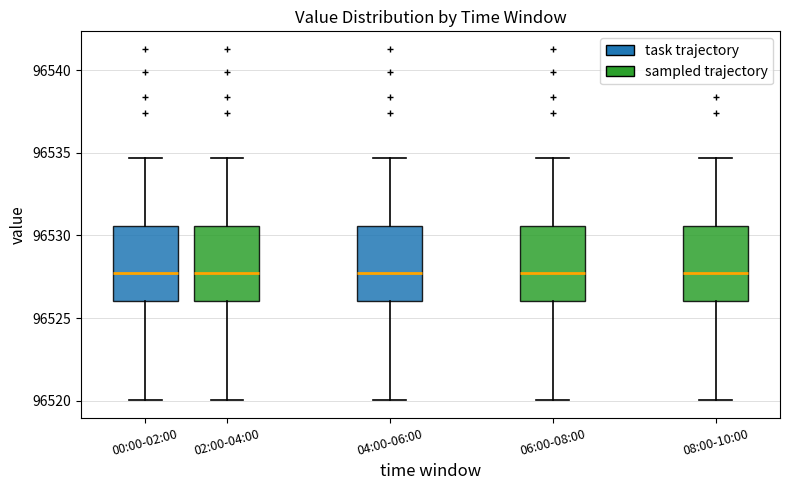

Reading left to right, transcribe this box plot: for each box, give where its median line is, the range the box spans, and where its two whiskers end, as read against the y-axis. The values are not printed on the chart, so give them approximately, as read against the axis.

00:00-02:00: median 96527.5, box 96526.0 to 96530.5, whiskers 96520.0 to 96534.5
02:00-04:00: median 96527.5, box 96526.0 to 96530.5, whiskers 96520.0 to 96534.5
04:00-06:00: median 96527.5, box 96526.0 to 96530.5, whiskers 96520.0 to 96534.5
06:00-08:00: median 96527.5, box 96526.0 to 96530.5, whiskers 96520.0 to 96534.5
08:00-10:00: median 96527.5, box 96526.0 to 96530.5, whiskers 96520.0 to 96534.5